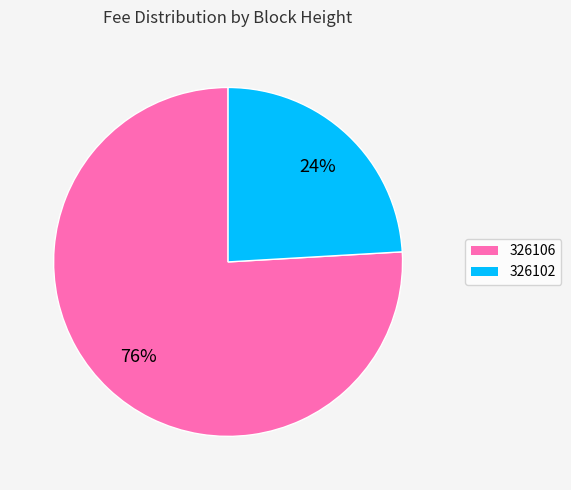

Rank the categories by value from highest to lowest.

326106, 326102